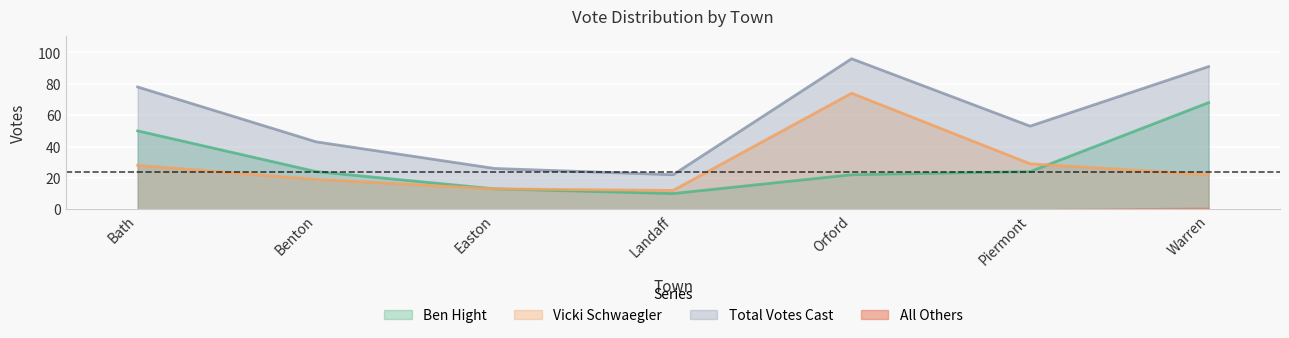

The Vicki Schwaegler series shows 7 at Landaff. True or false?

False